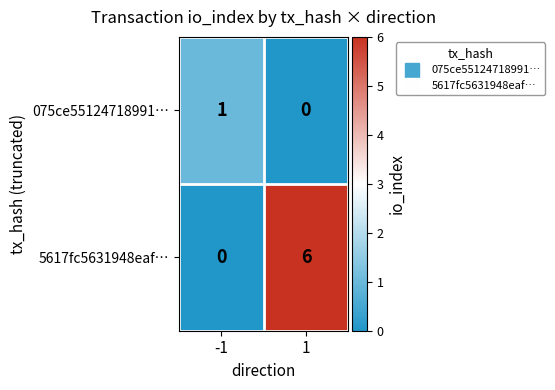

Is it true that 075ce55124718991… equals 0 at 1?

True